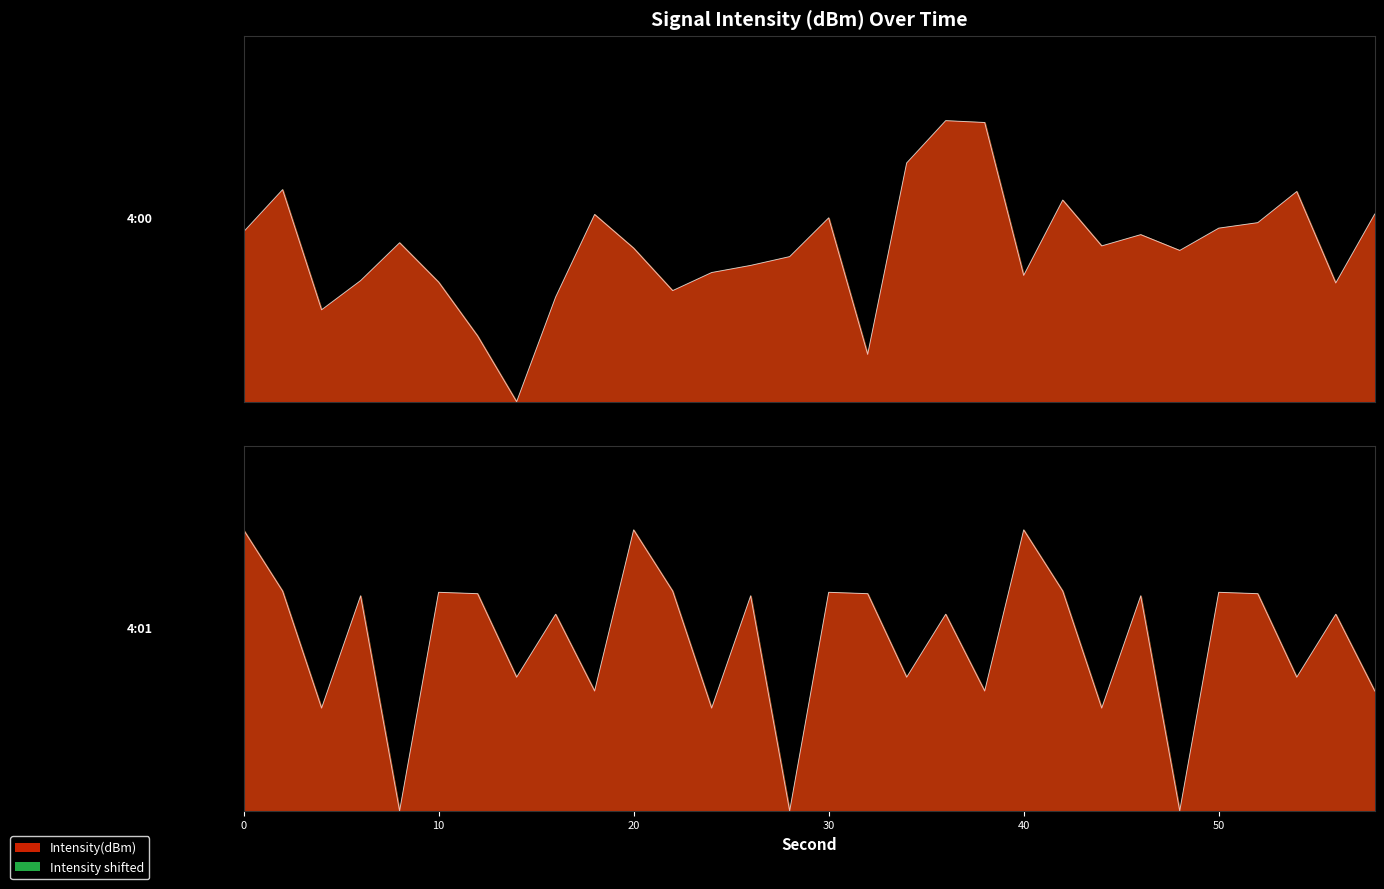

How many lines are shown in the chart?

1